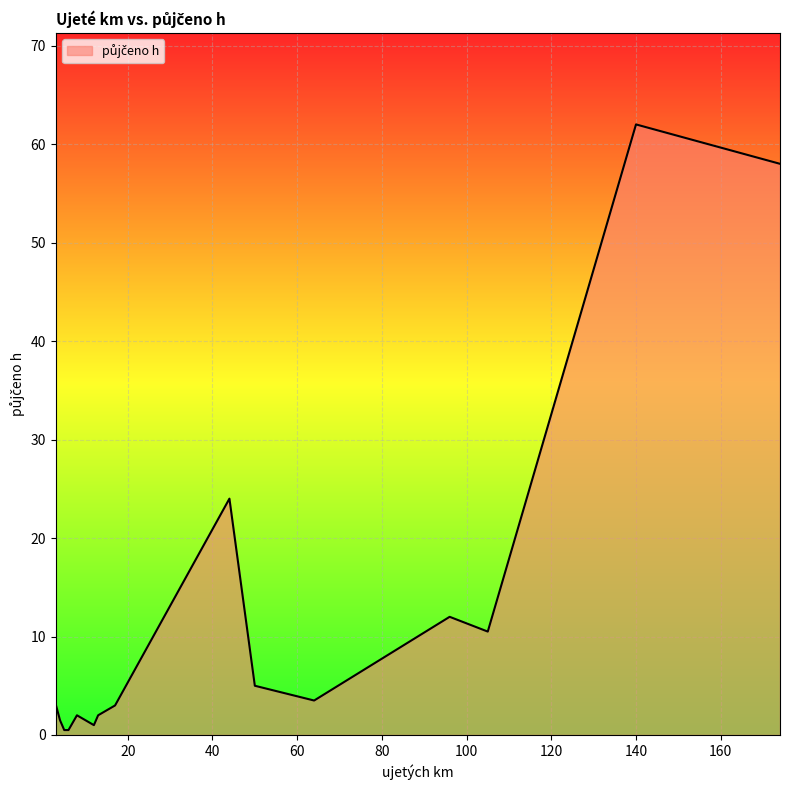

What is the difference between the maximum and minimum values?

61.5